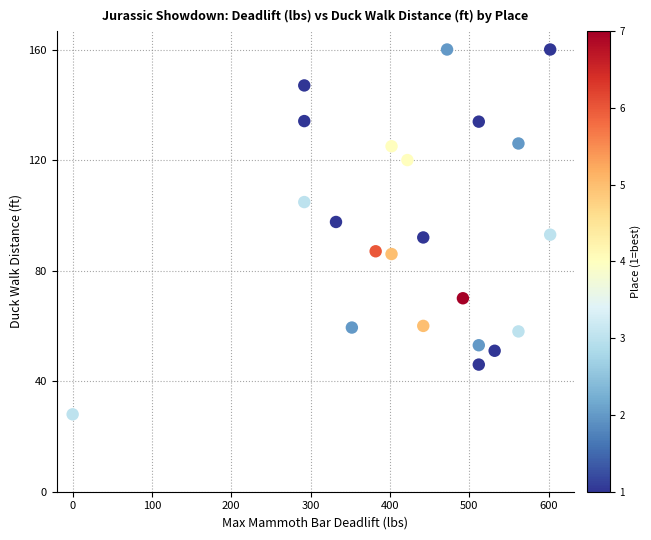

What is the range of Y values (max minus min)?

132.0